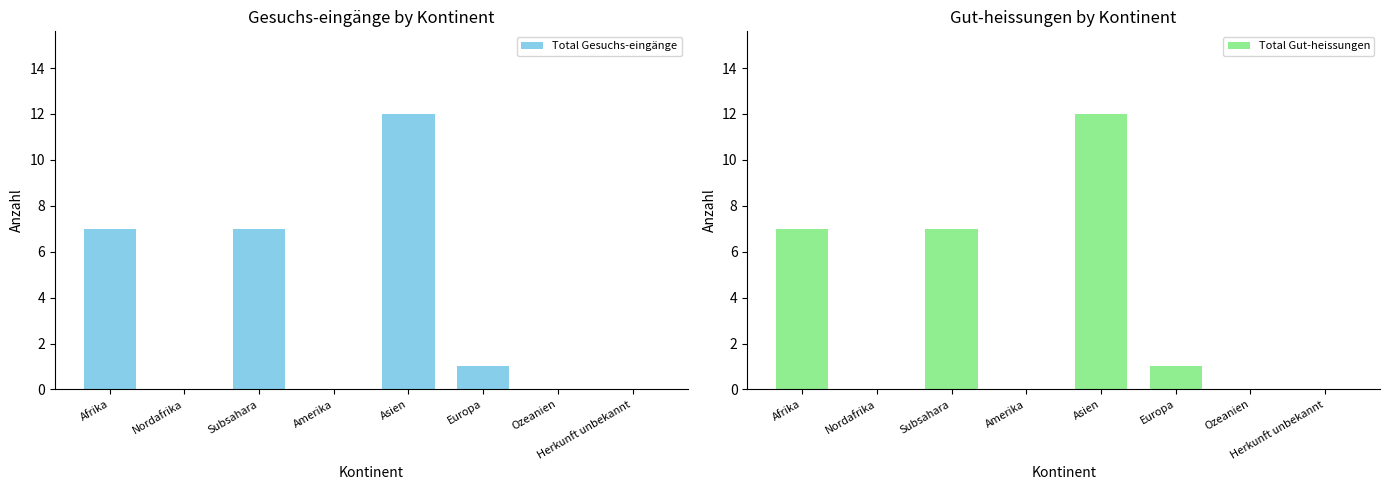

Are the bars horizontal?

No